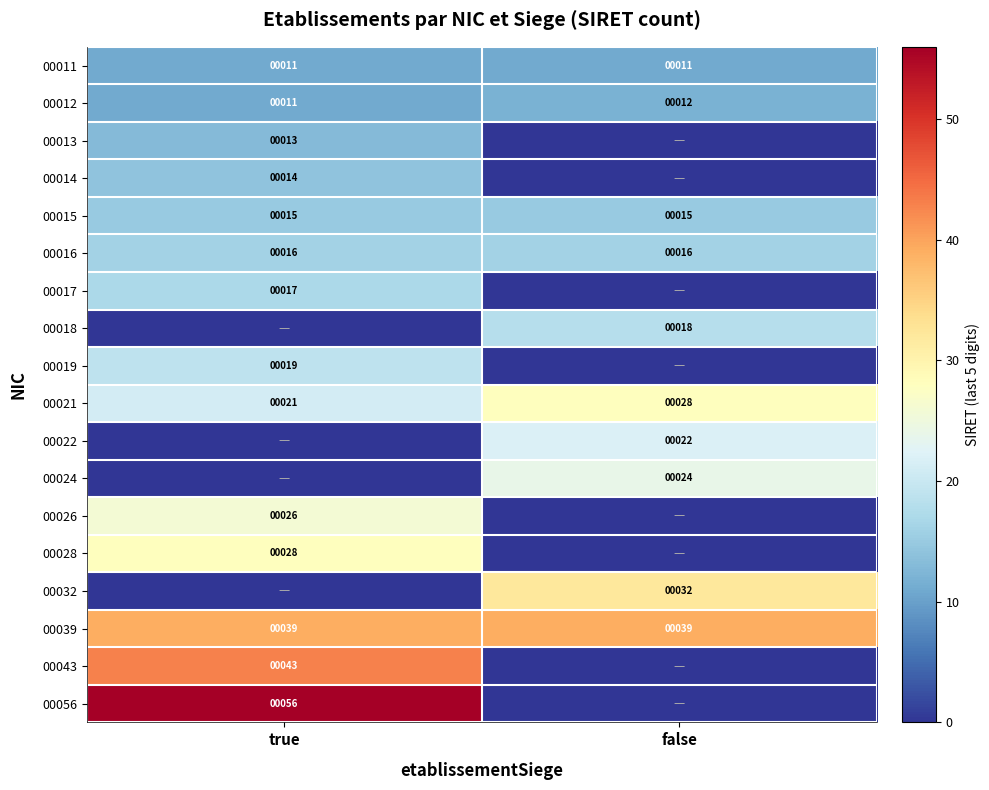

What is the total value across all series at false?

217